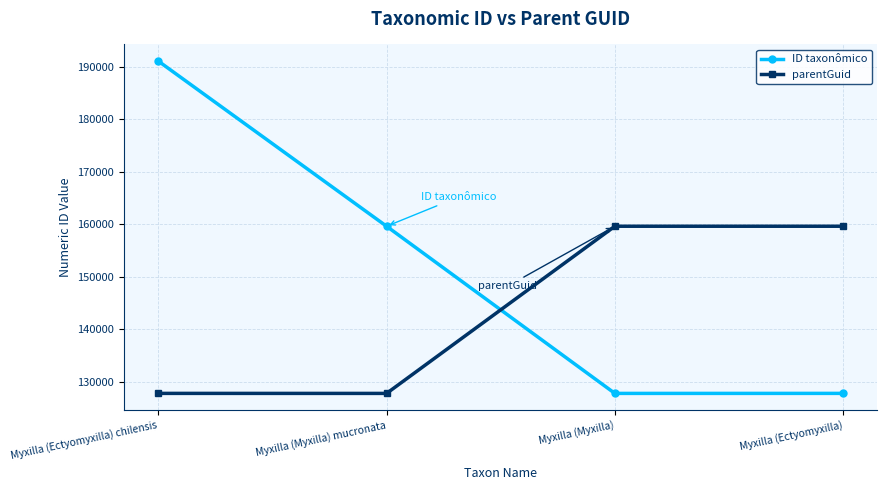

Rank the series at Myxilla (Myxilla) mucronata from highest to lowest value.

ID taxonômico, parentGuid